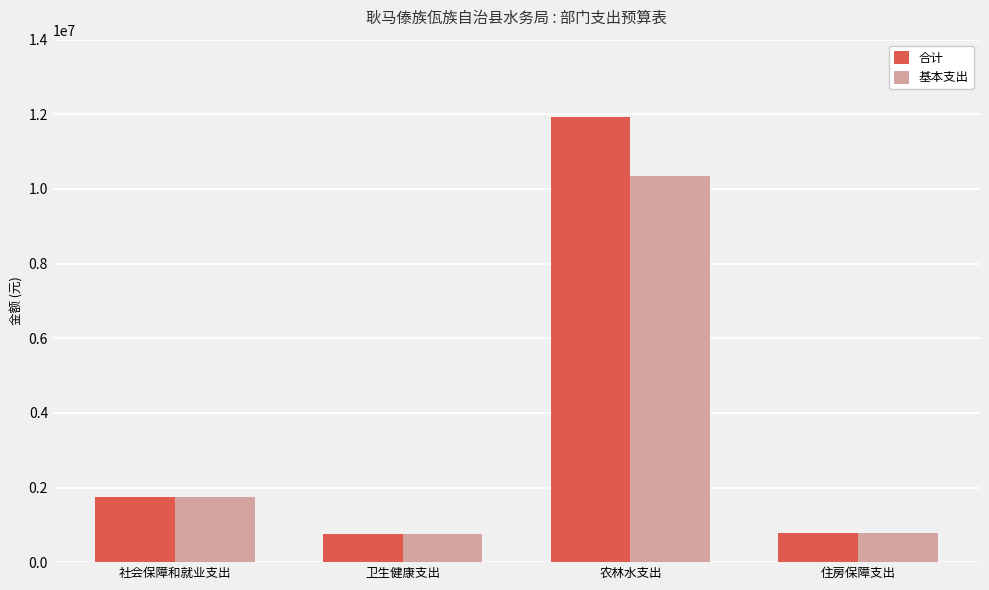

What is the label of the 2nd bar from the left?

卫生健康支出